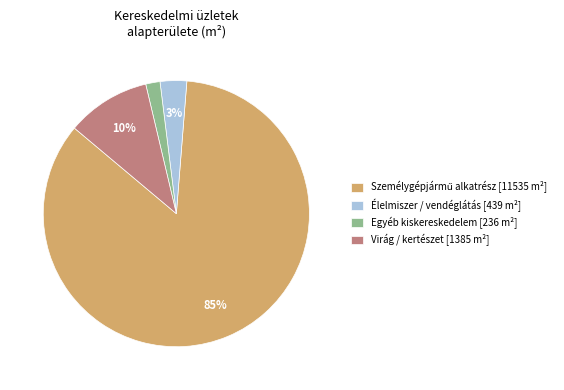

Which category has the smallest portion of the pie?

Egyéb kiskereskedelem [236 m²]